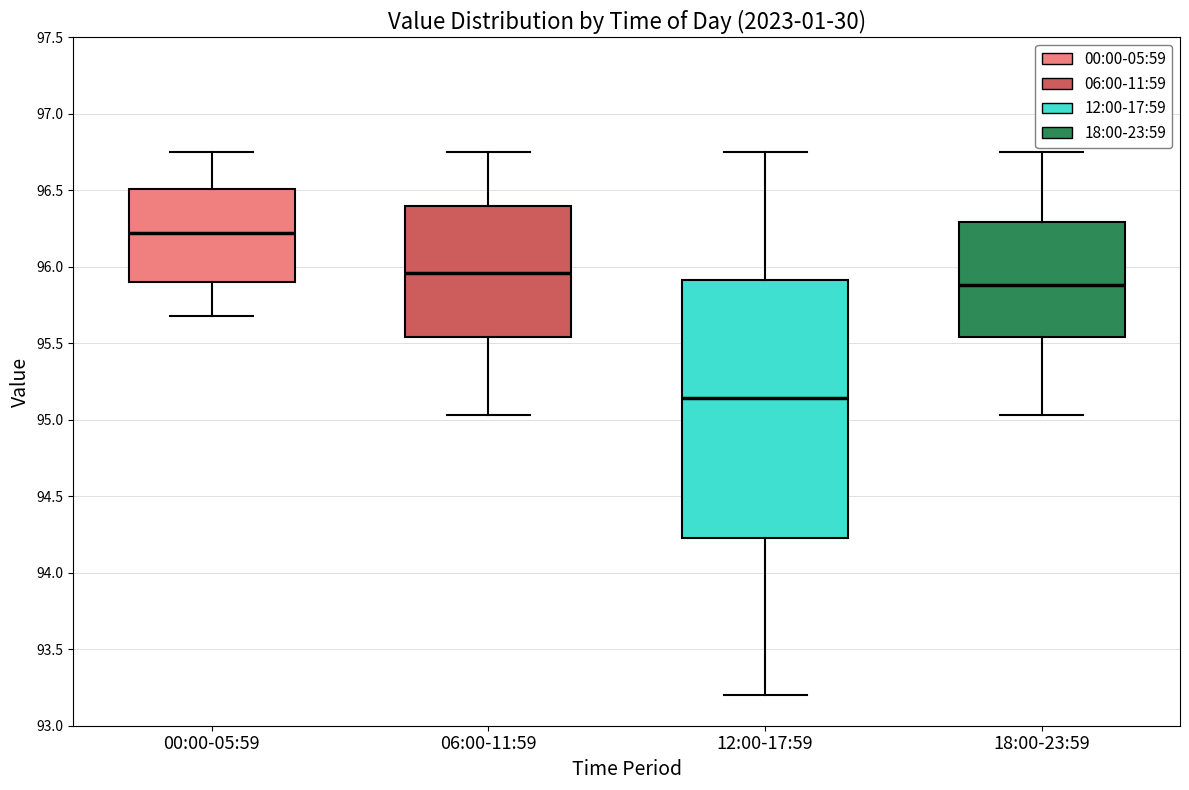

Reading left to right, read every box against the y-axis: the position of its median line, the range the box covers, and the ends of its whiskers. The values are not printed on the chart, so give them approximately, as read against the axis.

00:00-05:59: median 96.20, box 95.90 to 96.50, whiskers 95.70 to 96.75
06:00-11:59: median 95.95, box 95.55 to 96.40, whiskers 95.05 to 96.75
12:00-17:59: median 95.15, box 94.25 to 95.90, whiskers 93.20 to 96.75
18:00-23:59: median 95.90, box 95.55 to 96.30, whiskers 95.05 to 96.75